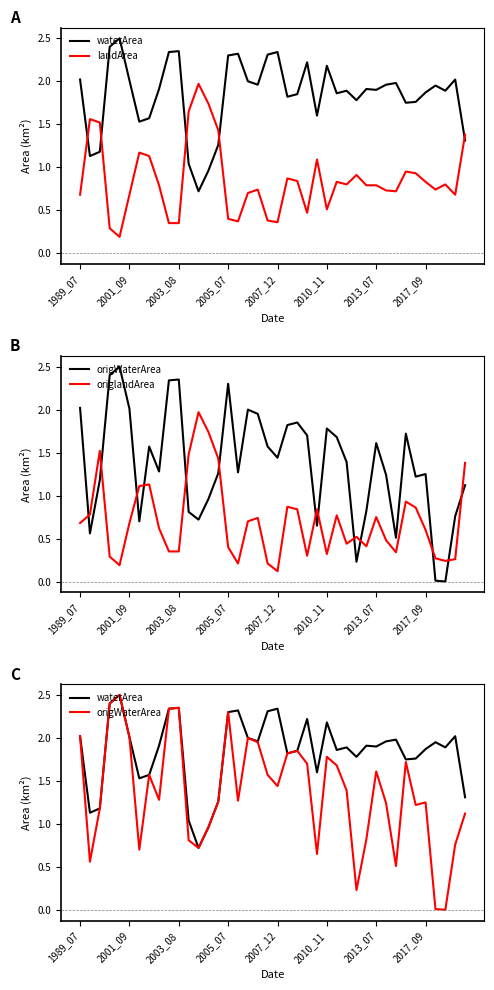

The value of origWaterArea at 2010_11 is 1.8. True or false?

True